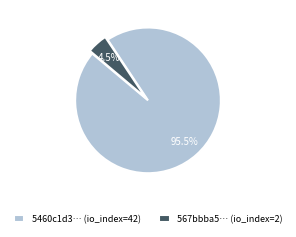

Is there a majority slice in this chart?

Yes